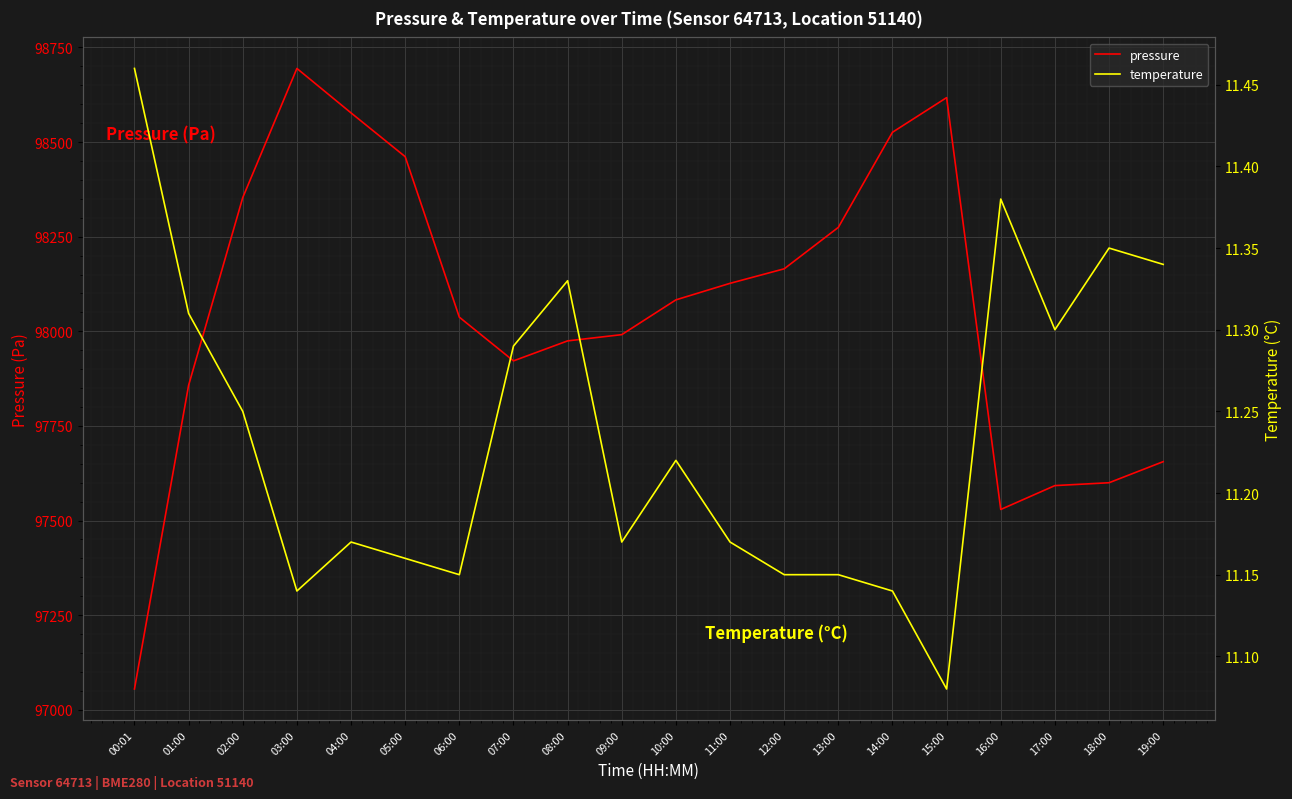

At which label does pressure first exceed 98083?

02:00